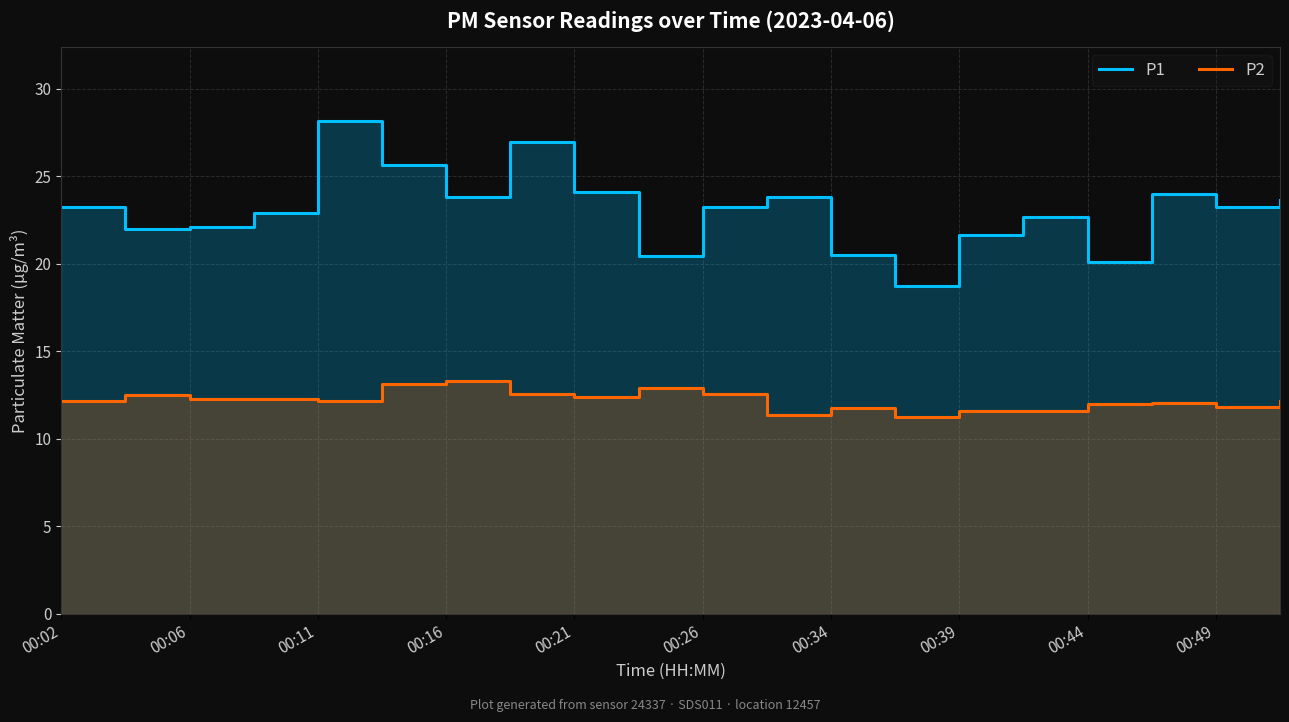

What is the sum of all P1 values?

461.0